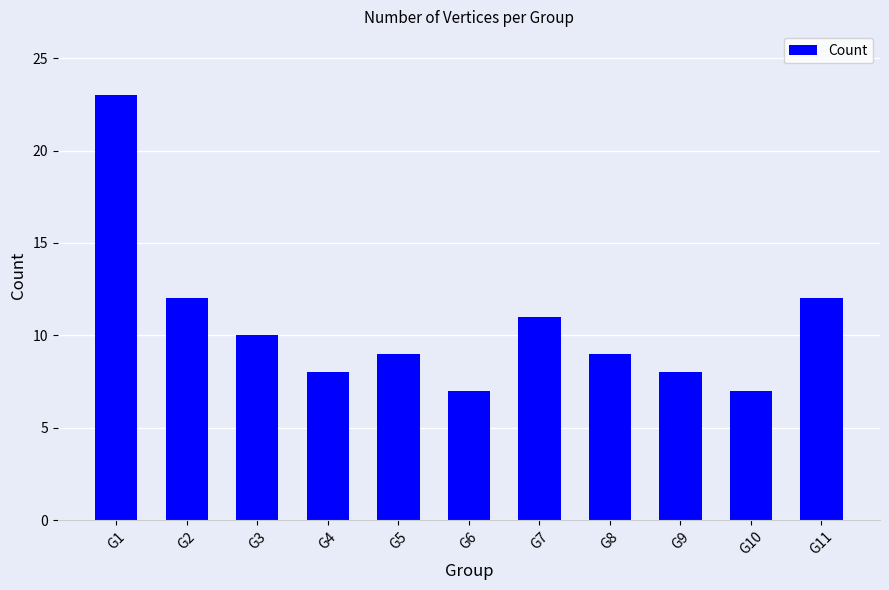

The chart shows a value of 12 at G2. True or false?

True